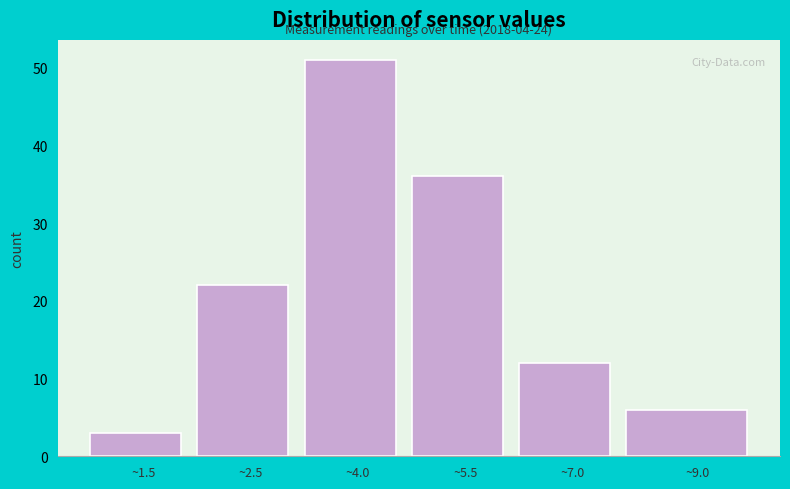

Reading left to right, list all the values displayed in this chart.

~1.5=3	~2.5=22	~4.0=51	~5.5=36	~7.0=12	~9.0=6